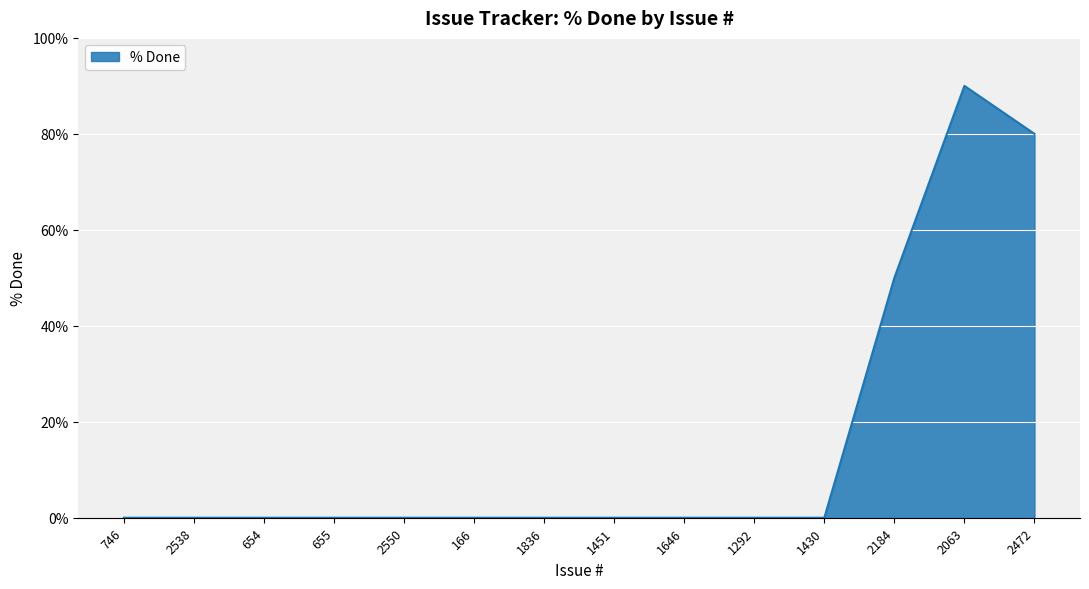

What is the difference between the maximum and minimum values?

90